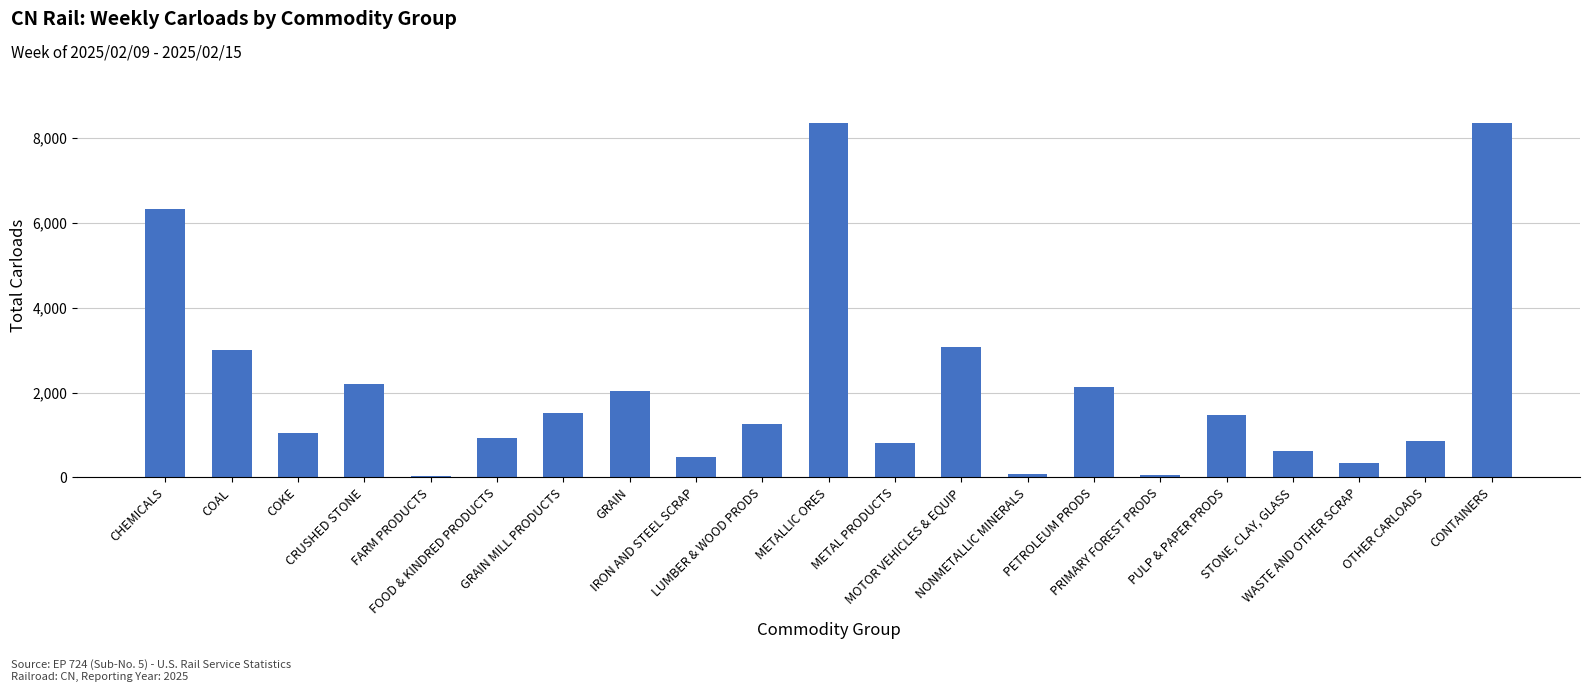

Approximately how many times larger is the value at FARM PRODUCTS compared to OTHER CARLOADS?

0.1